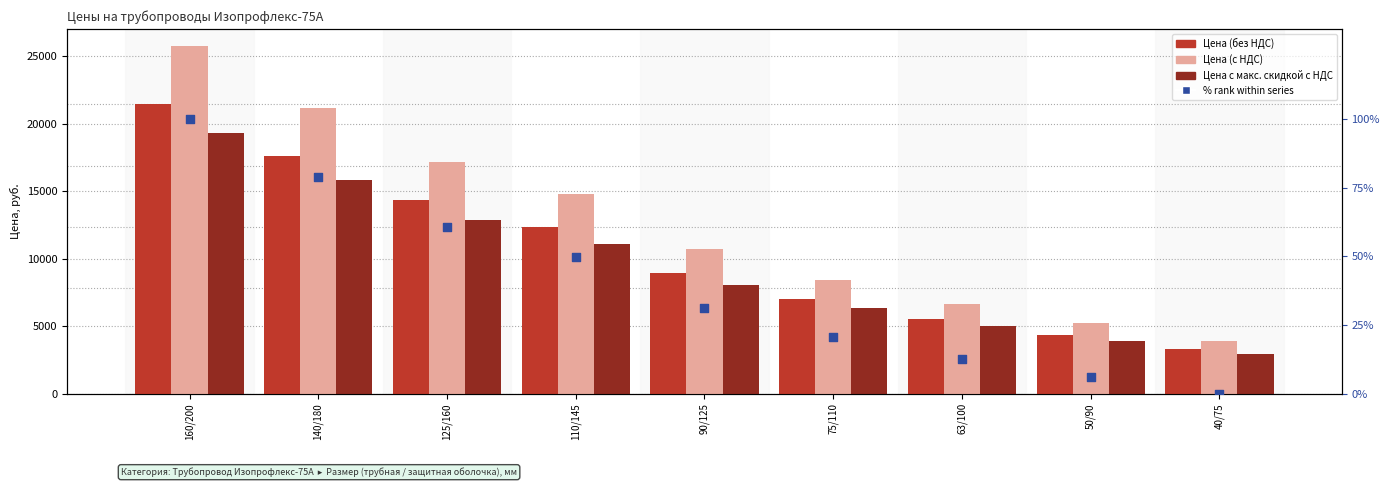

Which series reaches the maximum Y coordinate?

Цена (с НДС)